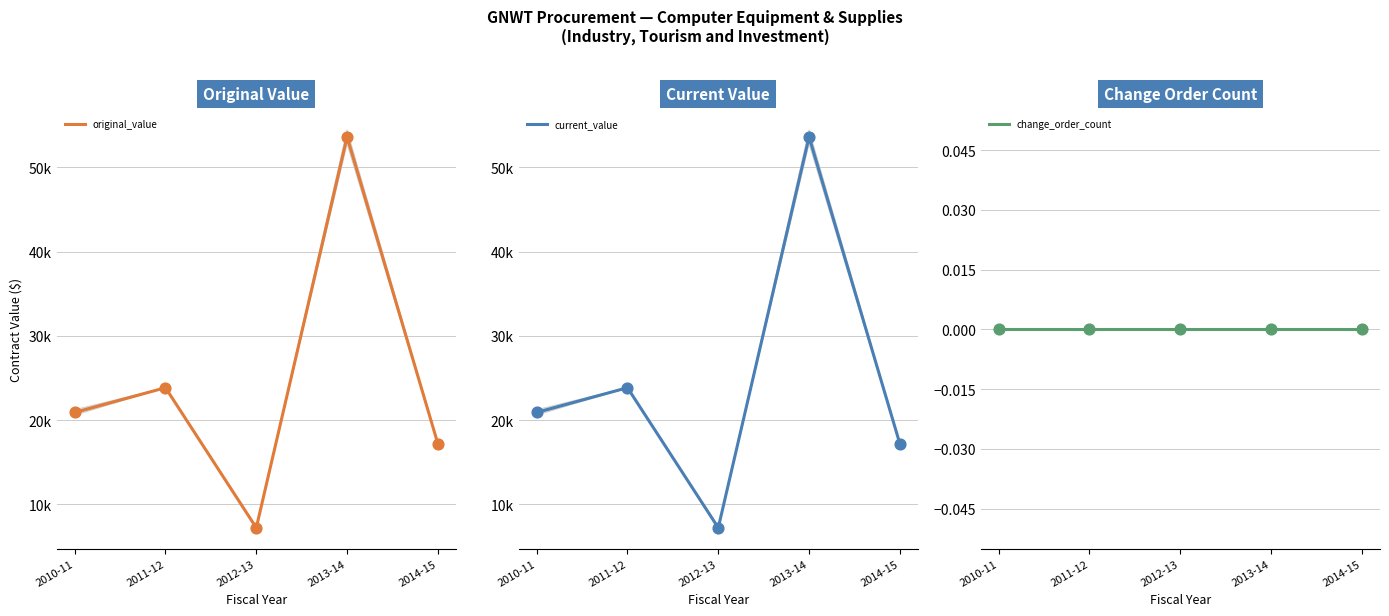

Which series reaches the minimum Y coordinate?

change_order_count